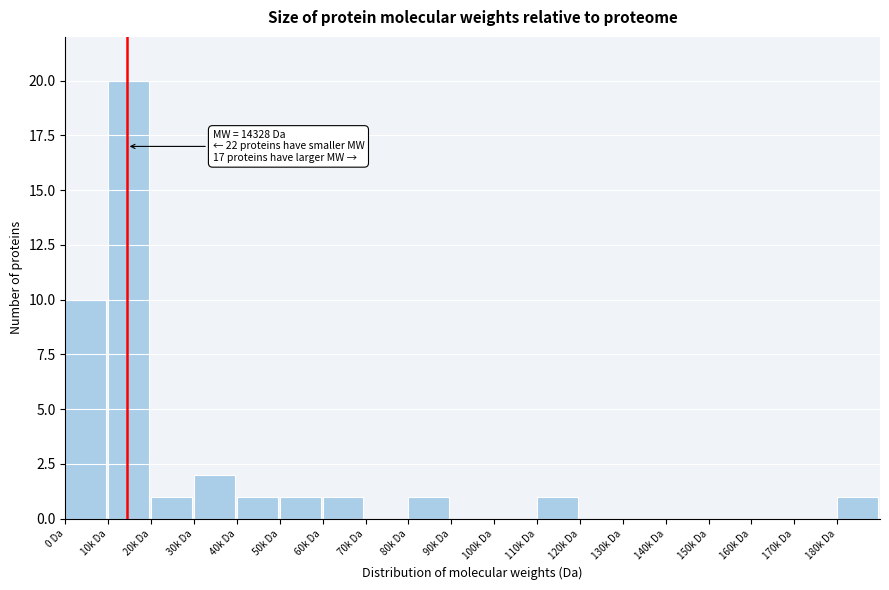

Reading left to right, extract all data points from this chart.

0 Da=10	10k Da=20	20k Da=1	30k Da=2	40k Da=1	50k Da=1	60k Da=1	70k Da=0	80k Da=1	90k Da=0	100k Da=0	110k Da=1	120k Da=0	130k Da=0	140k Da=0	150k Da=0	160k Da=0	170k Da=0	180k Da=1